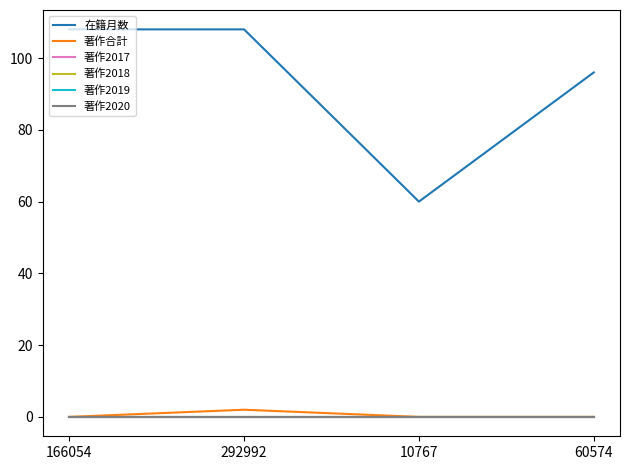

Does the chart have visible grid lines?

No